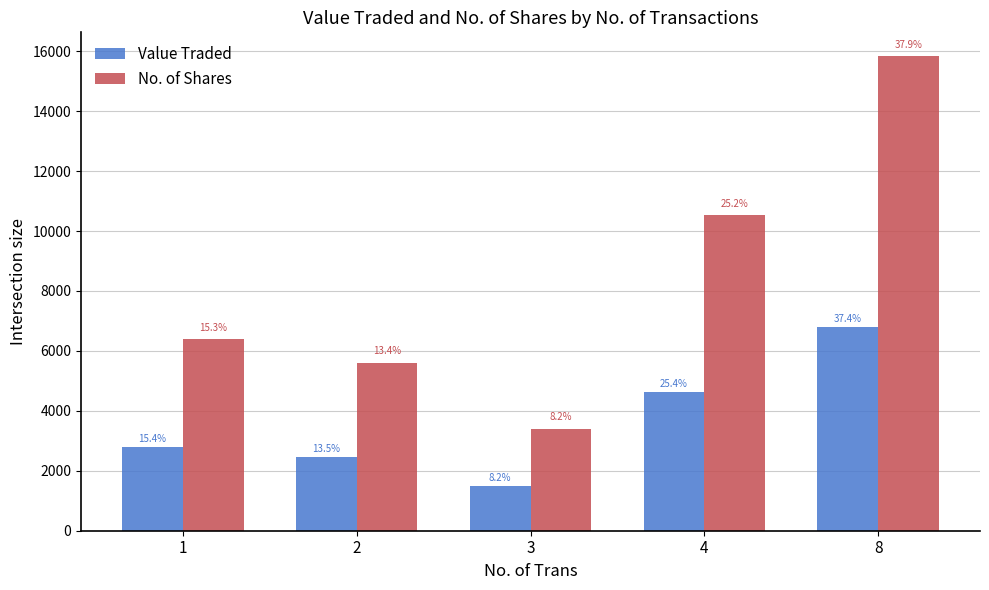

Which category has the highest value in the Value Traded series?

8